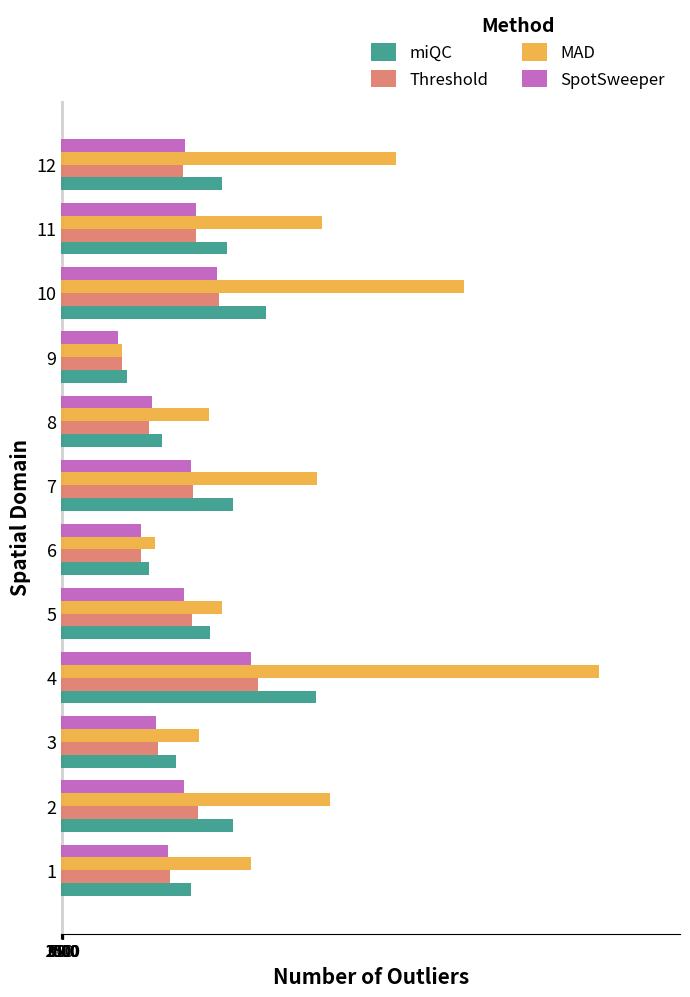

What are all the series names shown in the legend?

miQC, Threshold, MAD, SpotSweeper